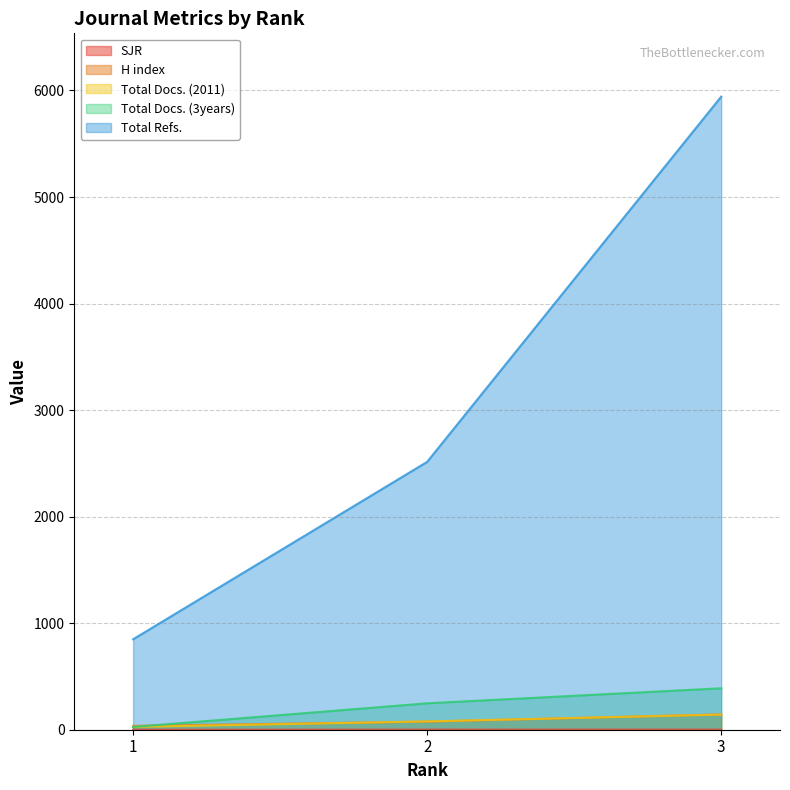

What value does the Total Docs. (2011) series have at 2?

78.0